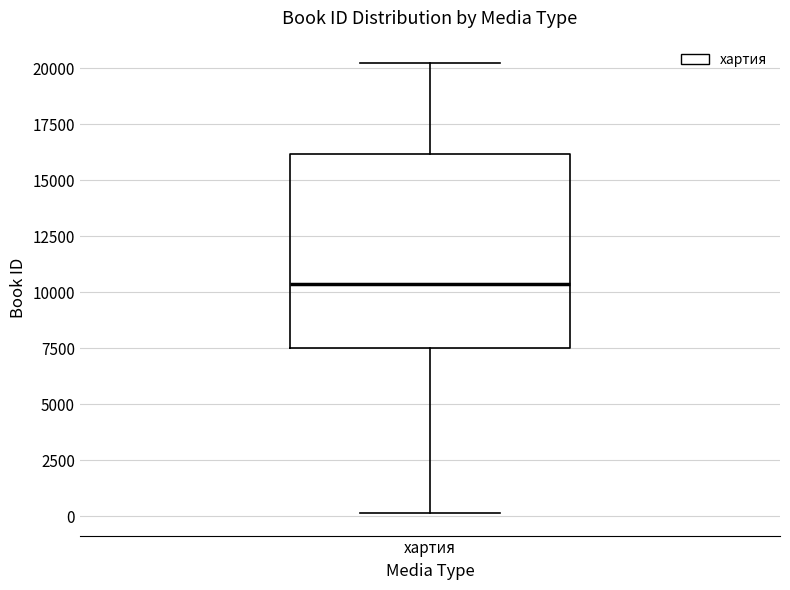

Read this box plot against the y-axis: the position of the median line, the range covered by the box, and the ends of both whiskers. The values are not printed on the chart, so give them approximately, as read against the axis.

median 10500, box 7500 to 16000, whiskers 0 to 20000